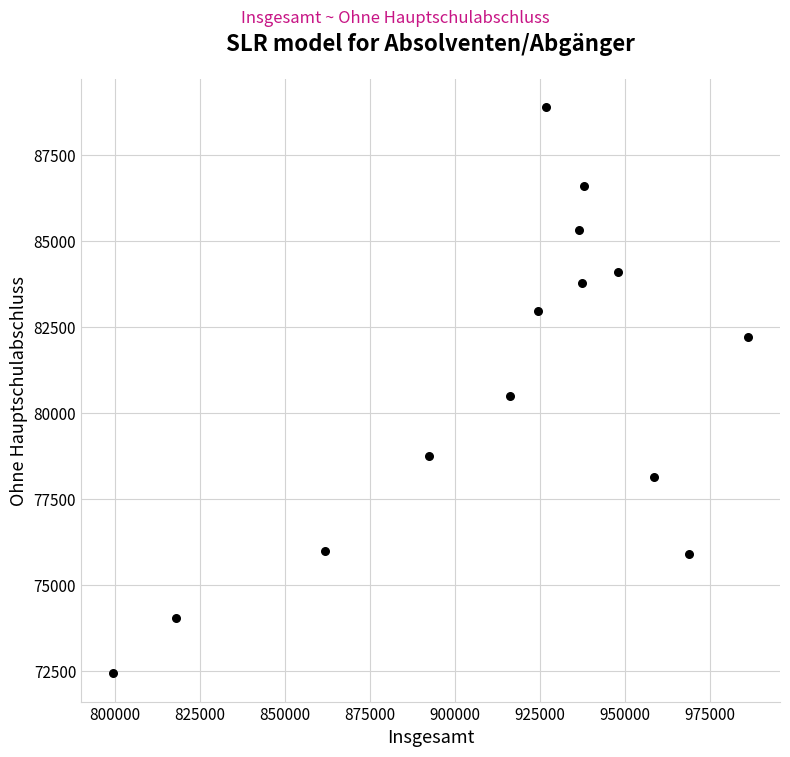

What is the range of Y values (max minus min)?

16438